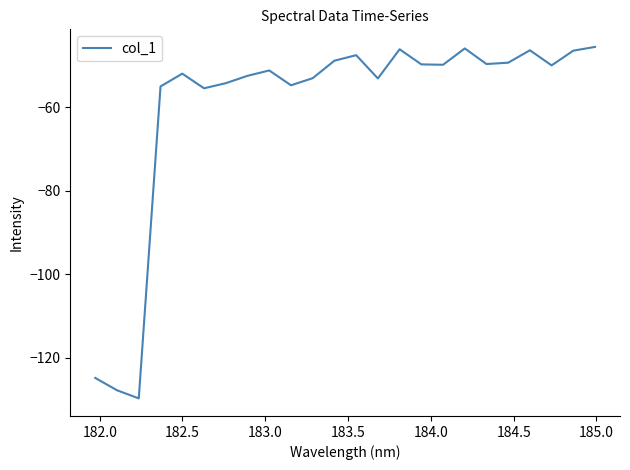

What is the minimum value shown in the chart?

-129.8